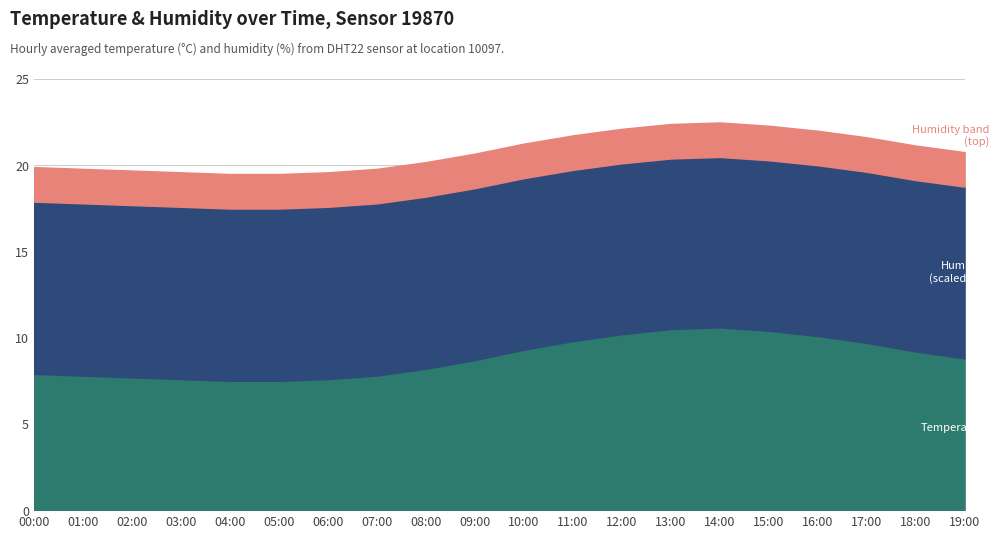

Where is the first local minimum for Humidity?

14:00